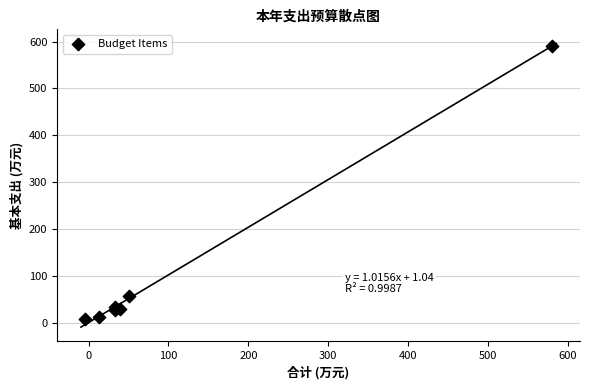

What Y value in the scatter plot is closest to 299?

58.6